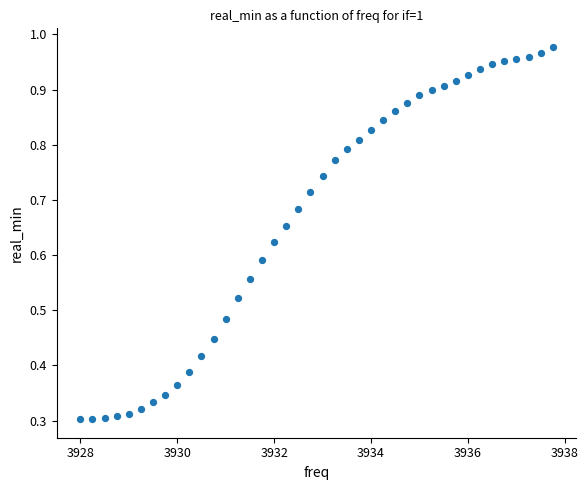

What is the range of X values (max minus min)?

9.8